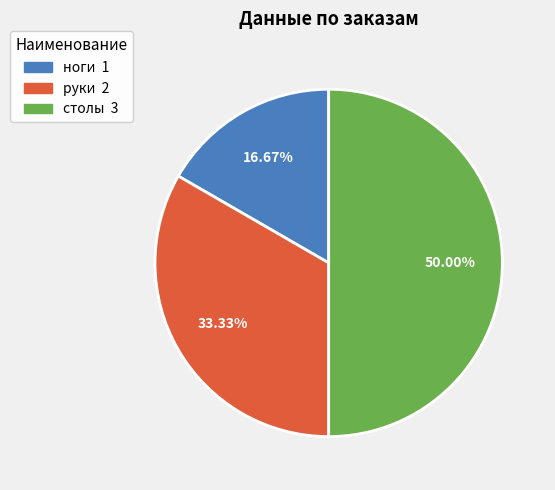

To the nearest percent, what portion does столы represent?

50%